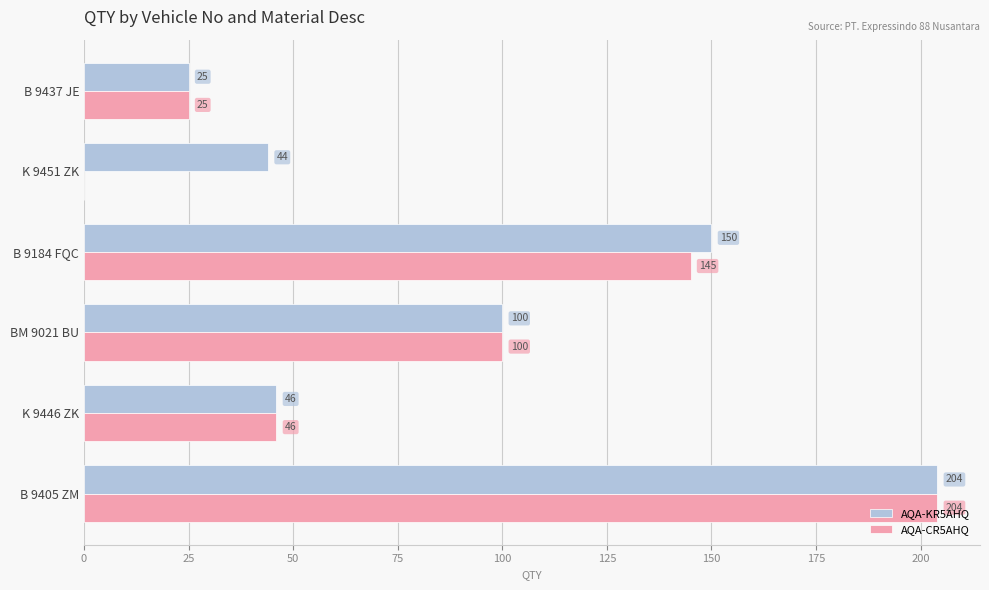

Which series has the largest total across all categories?

AQA-KR5AHQ